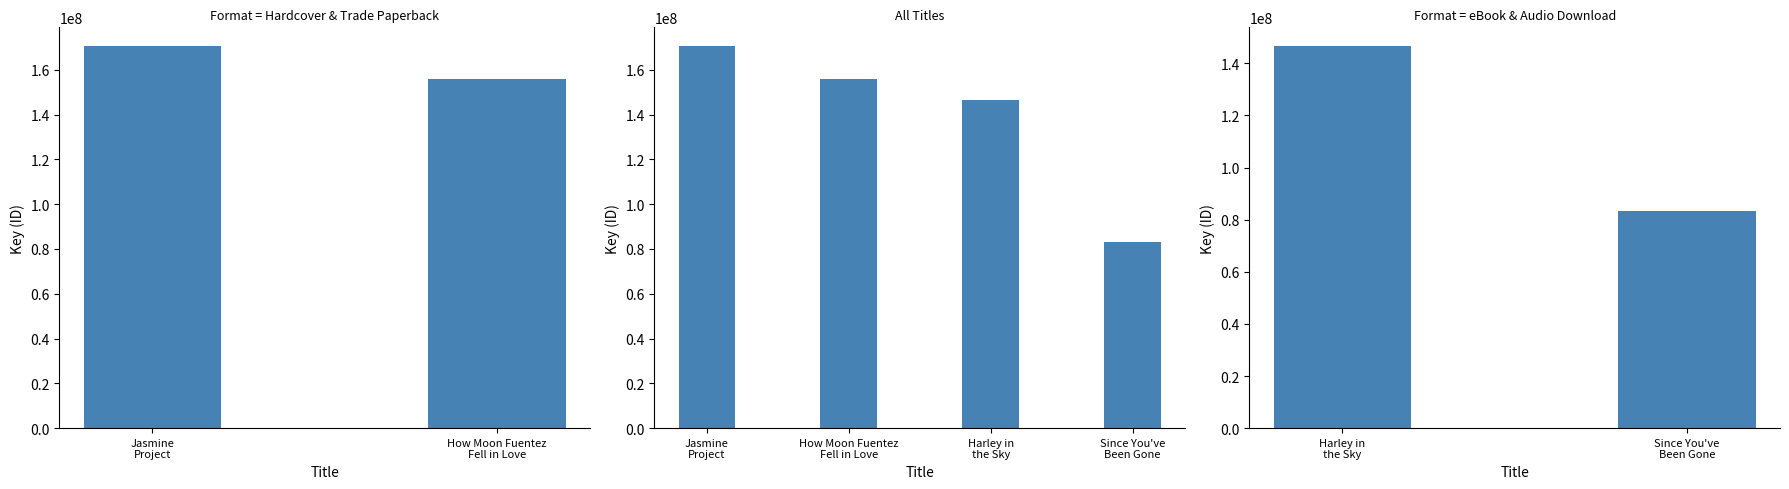

How many categories are shown in the chart?

2